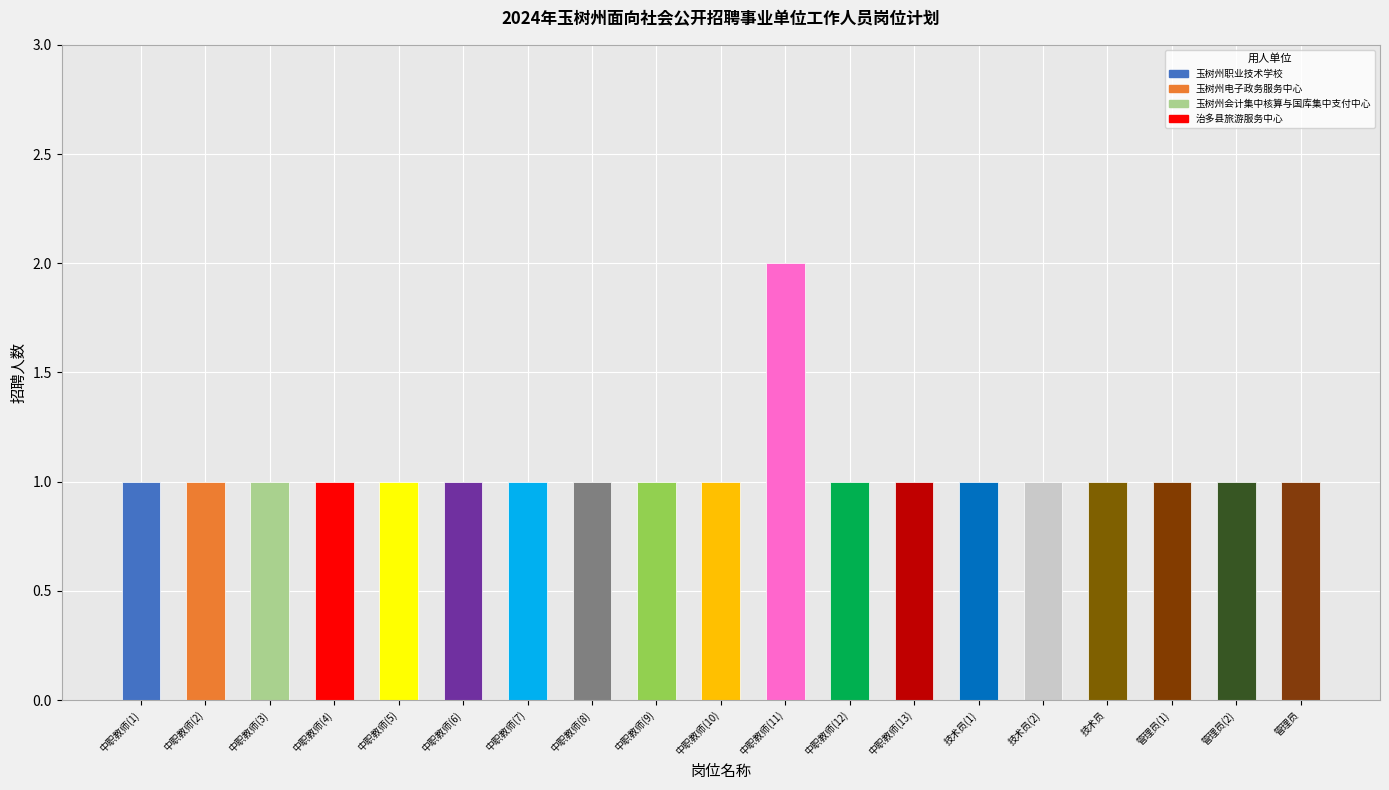

What is the approximate value of 专业技术岗位 at 中职教师(4)?

1